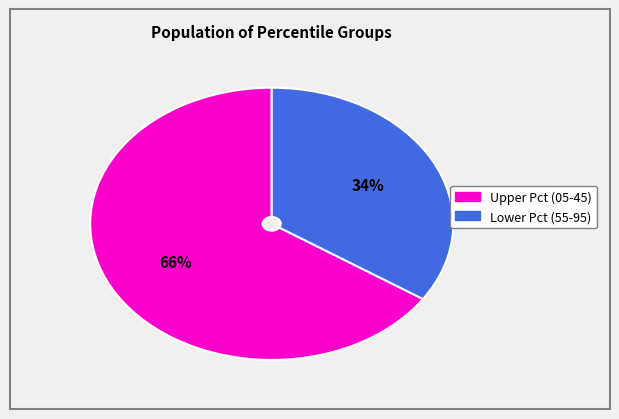

Does any single category account for the majority?

Yes